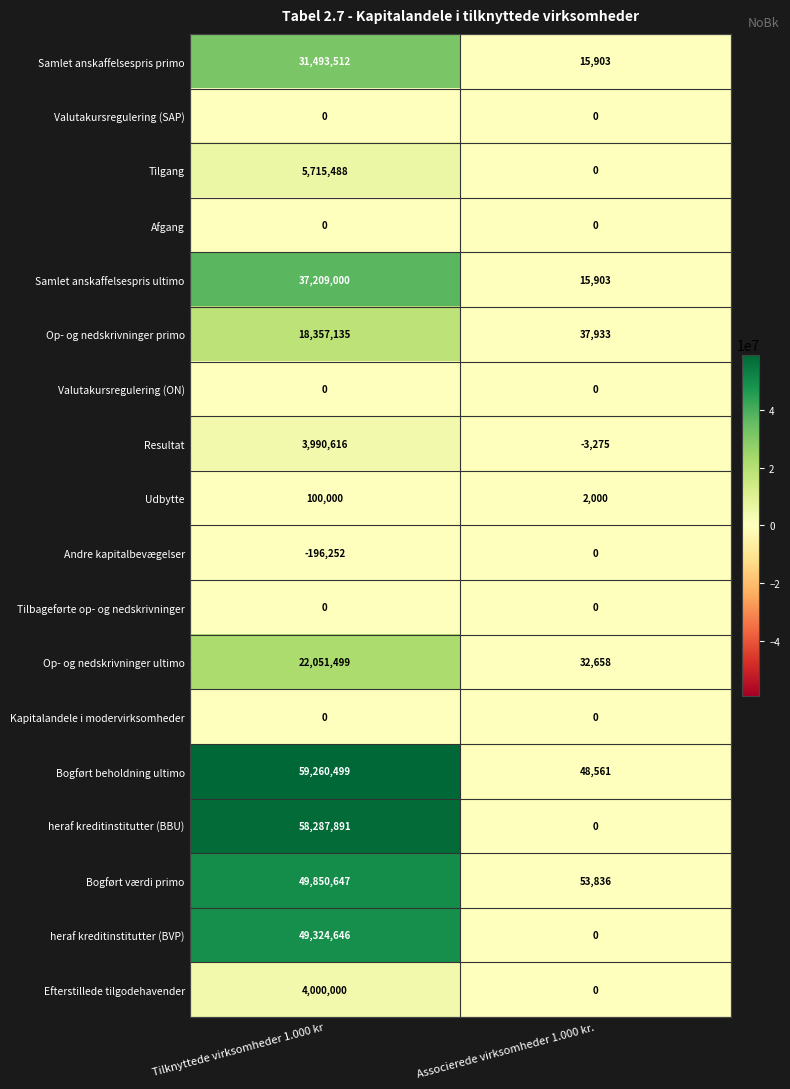

What is the total value across all series at Associerede virksomheder 1.000 kr.?

203519